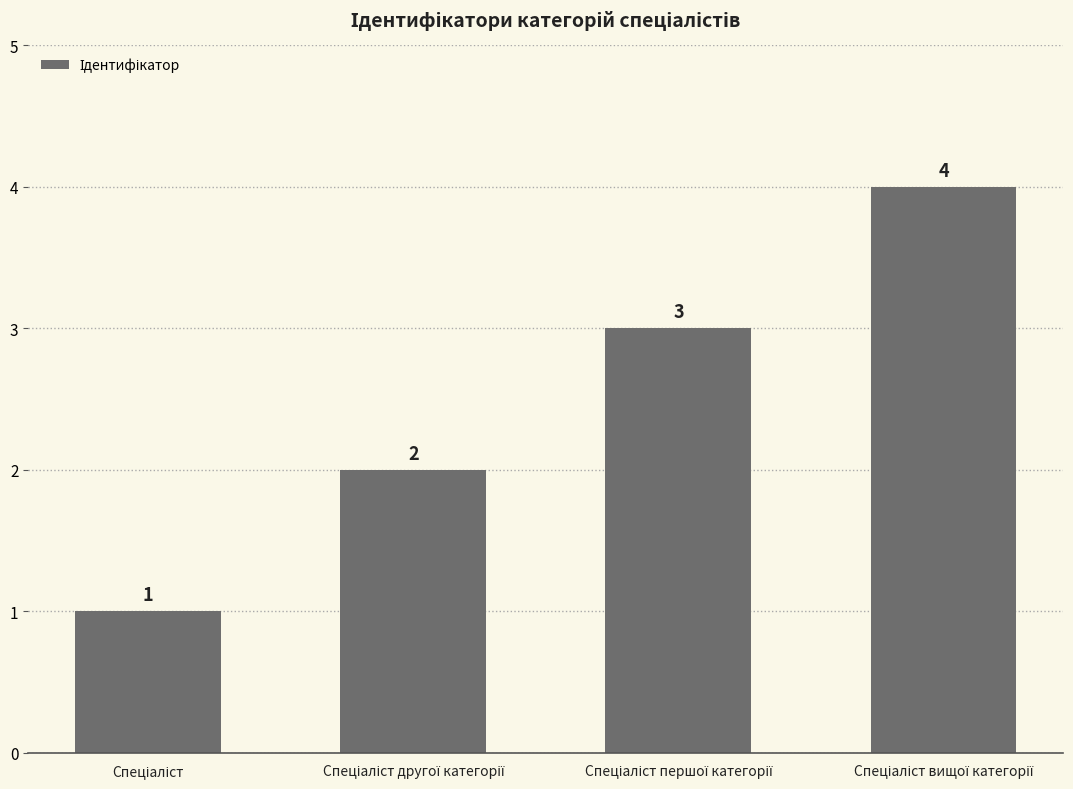

What is the greatest value displayed?

4